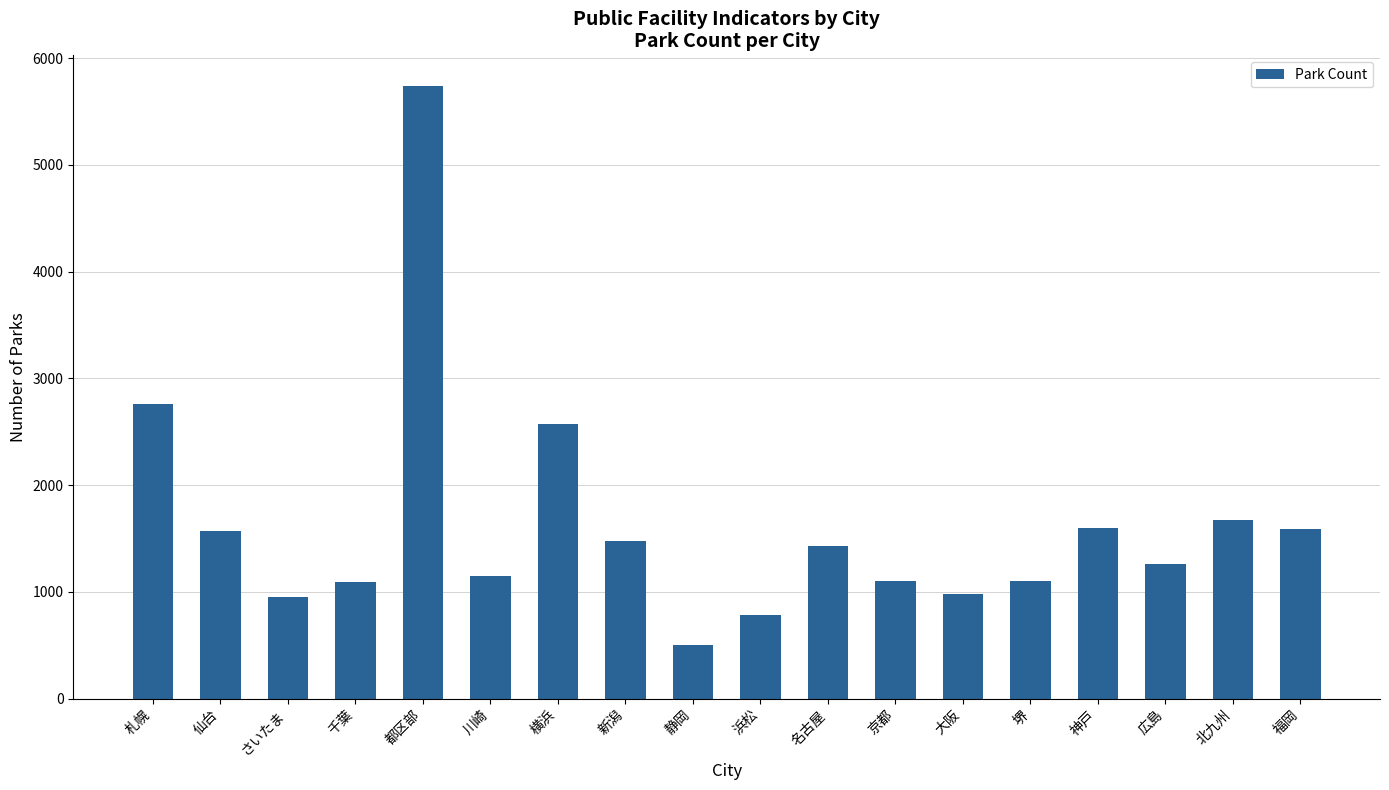

What is the greatest value displayed?

5739